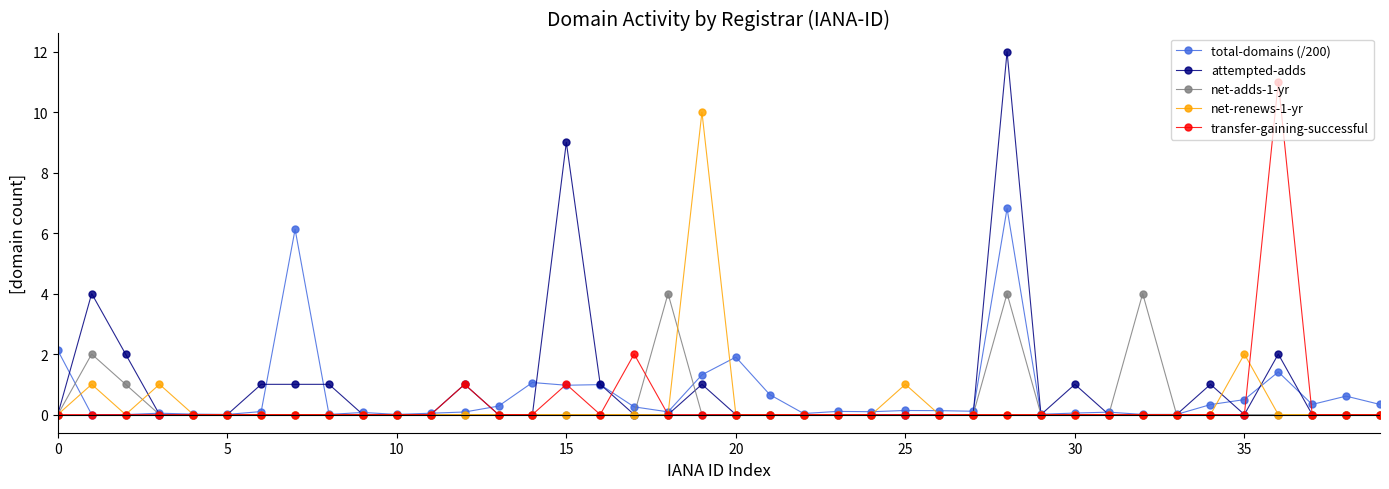

At how many categories does at least one series exceed 8?

4